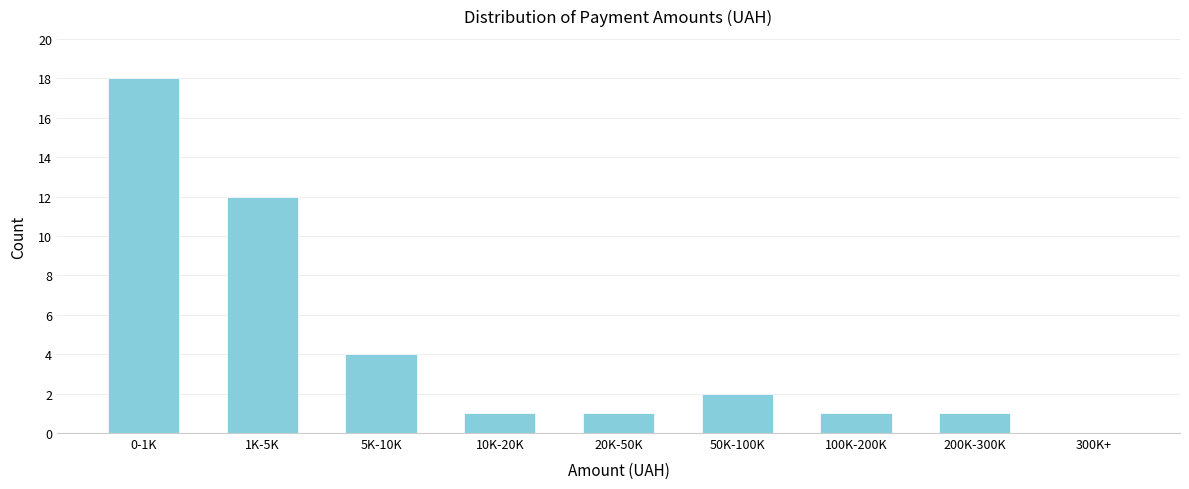

Reading right to left, list all the values displayed in this chart.

300K+=0	200K-300K=1	100K-200K=1	50K-100K=2	20K-50K=1	10K-20K=1	5K-10K=4	1K-5K=12	0-1K=18